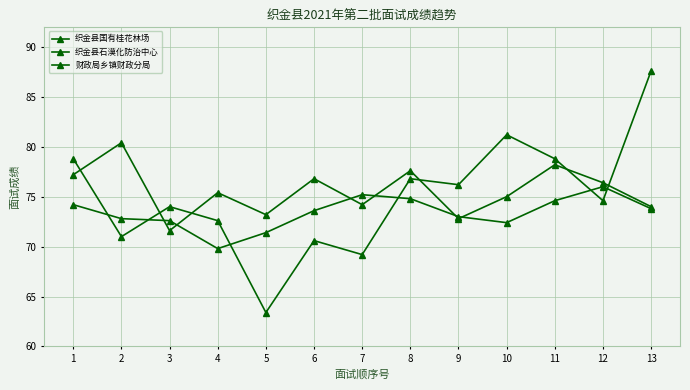

Reading left to right, transcribe all the data shown in this chart.

织金县国有桂花林场: 74.2	72.8	72.6	69.8	71.4	73.6	75.2	74.8	73.0	72.4	74.6	76.0	73.8
织金县石漠化防治中心: 77.2	80.4	71.6	75.4	73.2	76.8	74.2	77.6	72.8	75.0	78.2	76.4	74.0
财政局乡镇财政分局: 78.8	71.0	74.0	72.6	63.4	70.6	69.2	76.8	76.2	81.2	78.8	74.6	87.6